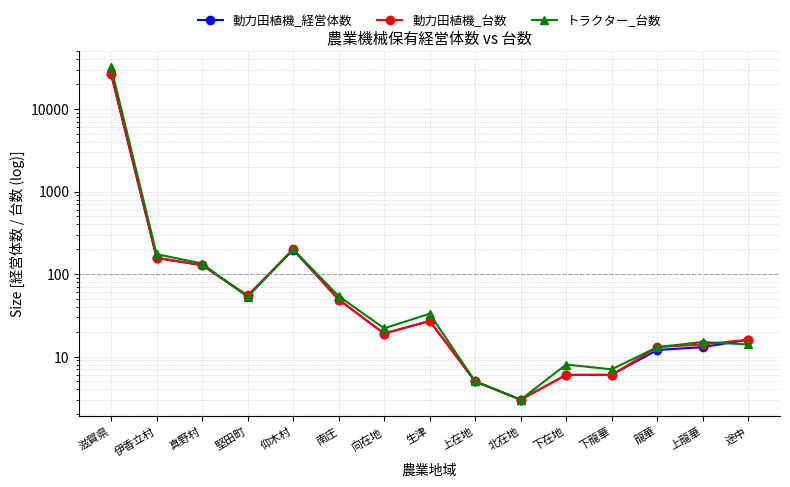

What is the label of the 3rd point from the left?

真野村